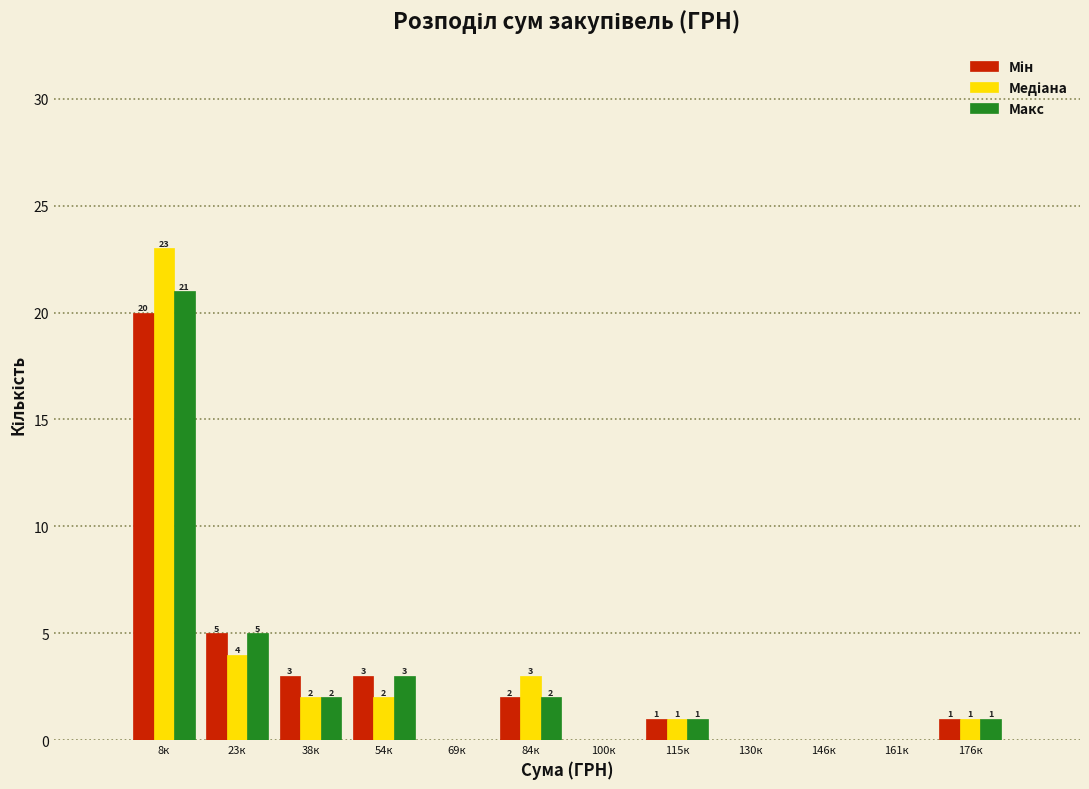

At which category is the sum across all series the highest?

8к